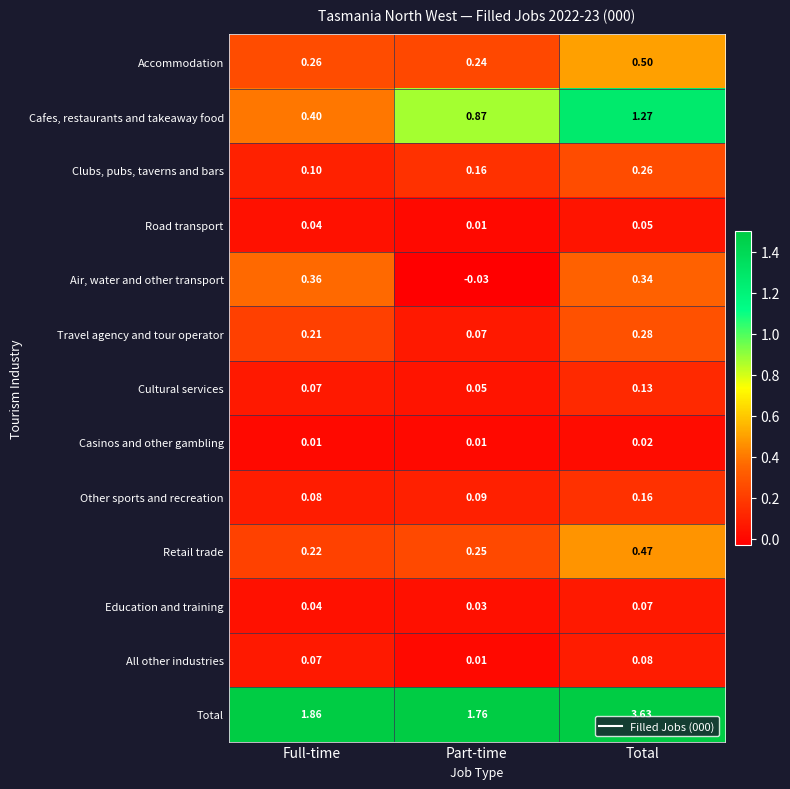

Where is Road transport nearest to the value 0?

Part-time